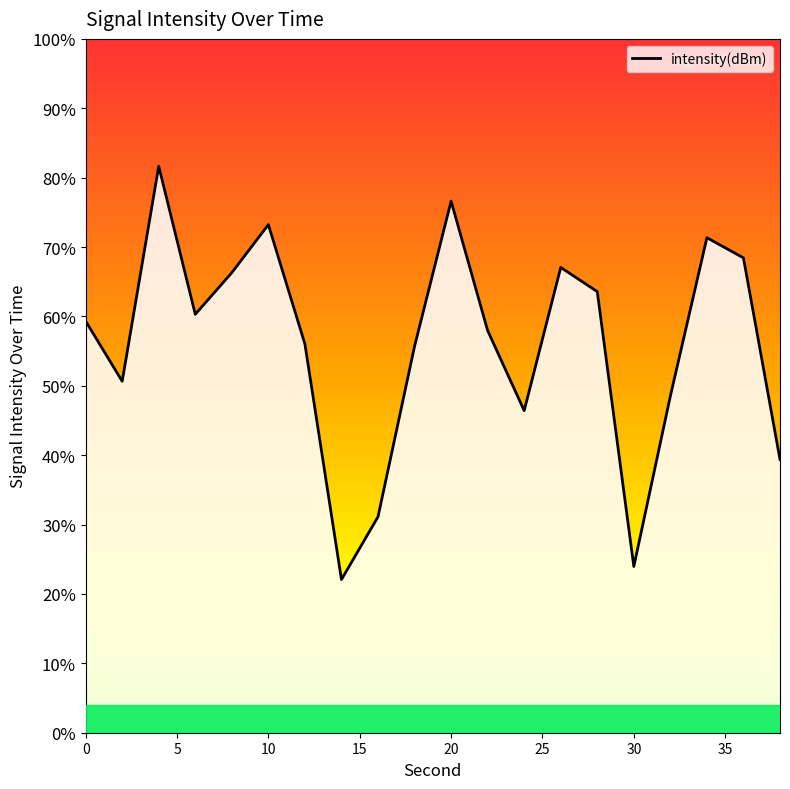

The value at 0 is -124.2. True or false?

True